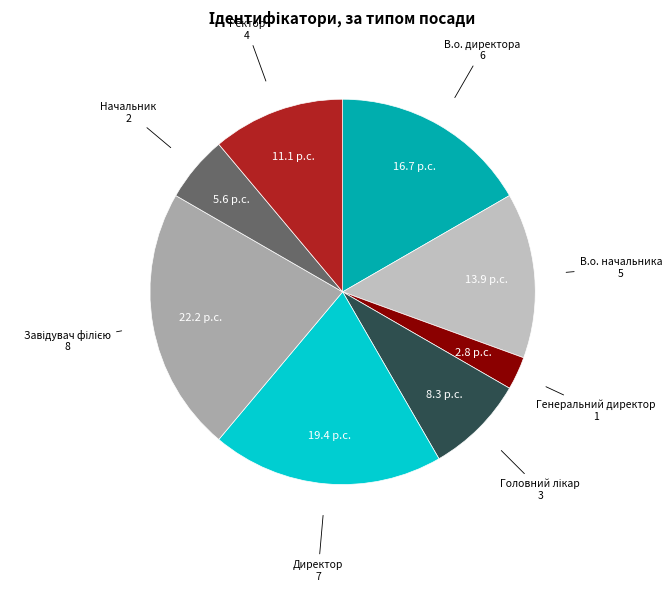

Which category has the smallest portion of the pie?

Генеральний директор